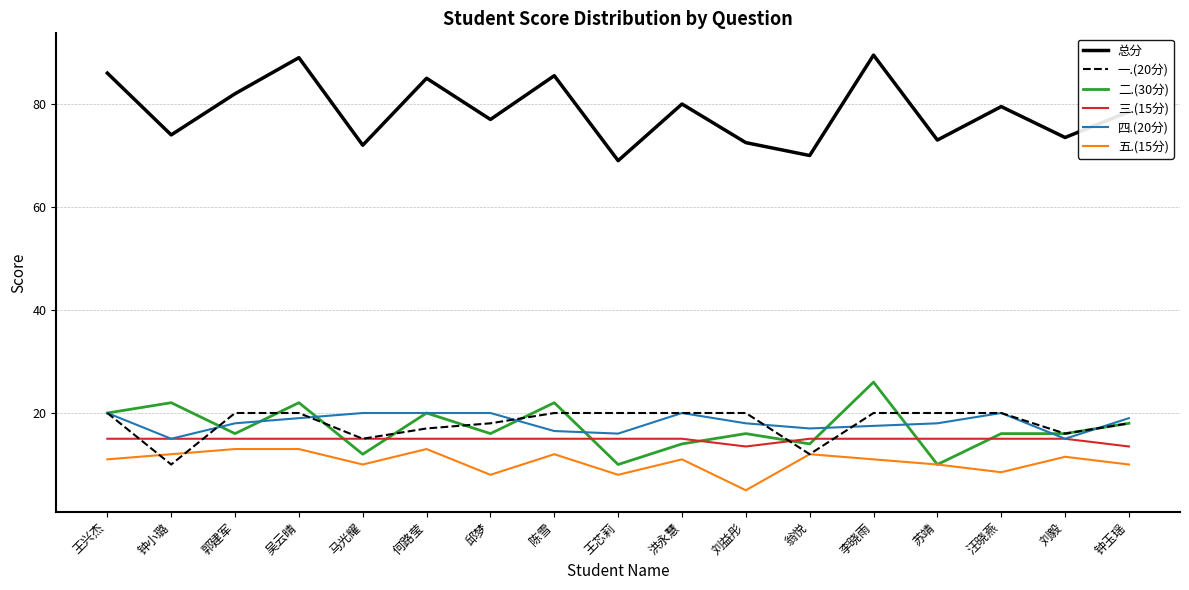

Is the value of 三.(15分) at 刘益彤 greater than the value of 五.(15分) at 邱梦?

Yes